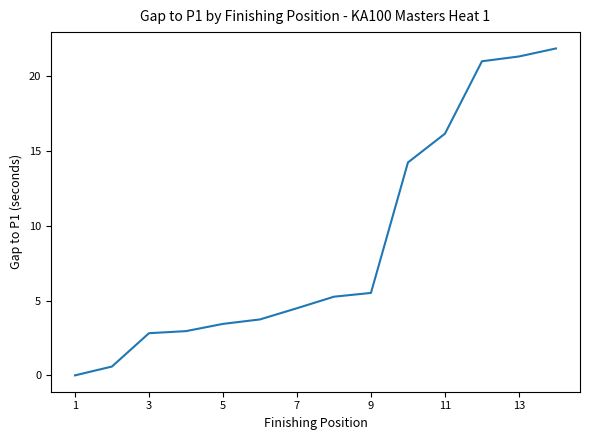

What is the maximum value shown in the chart?

21.9